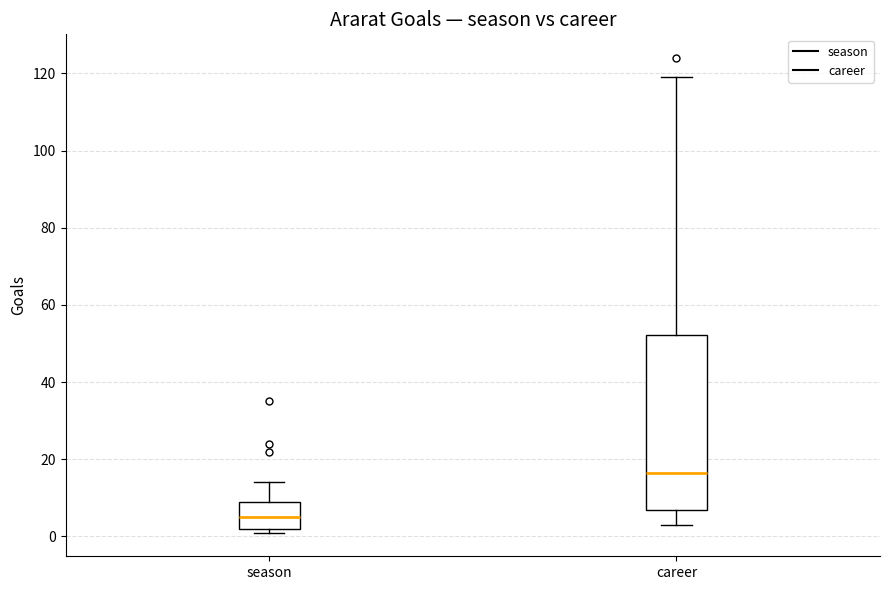

Which box is the tallest, from its lower edge to its upper edge?

career